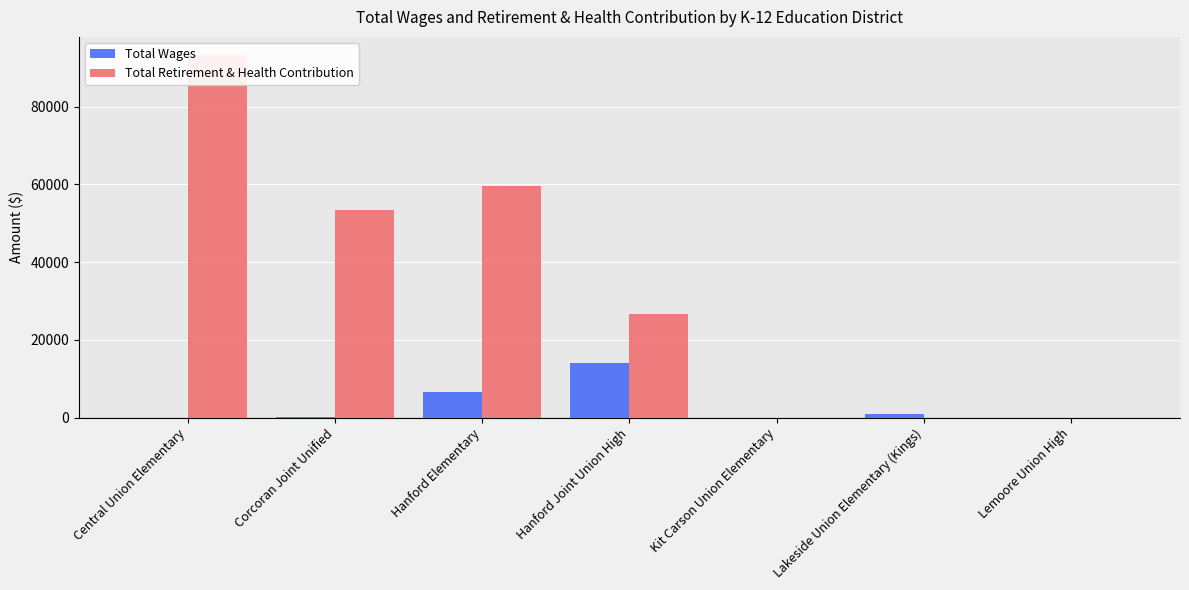

Is the value of Total Wages at Kit Carson Union Elementary greater than the value of Total Retirement & Health Contribution at Hanford Elementary?

No